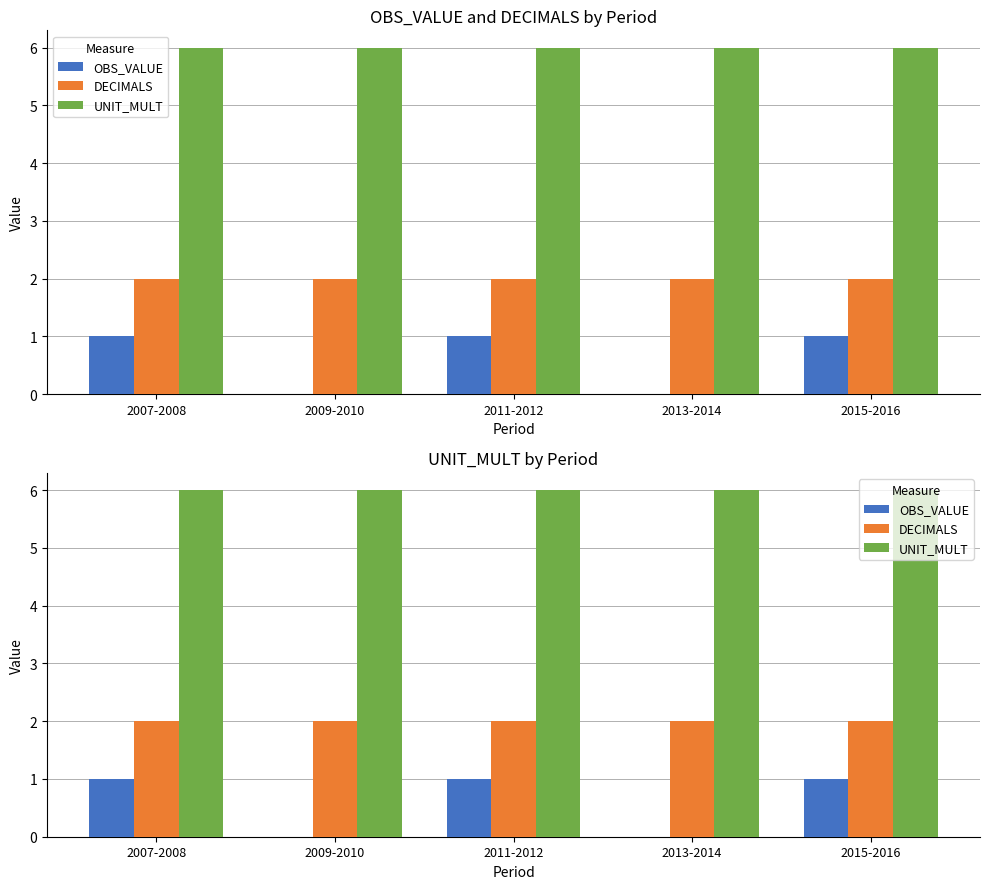

What is the spread (max minus min) of values at 2011-2012?

5